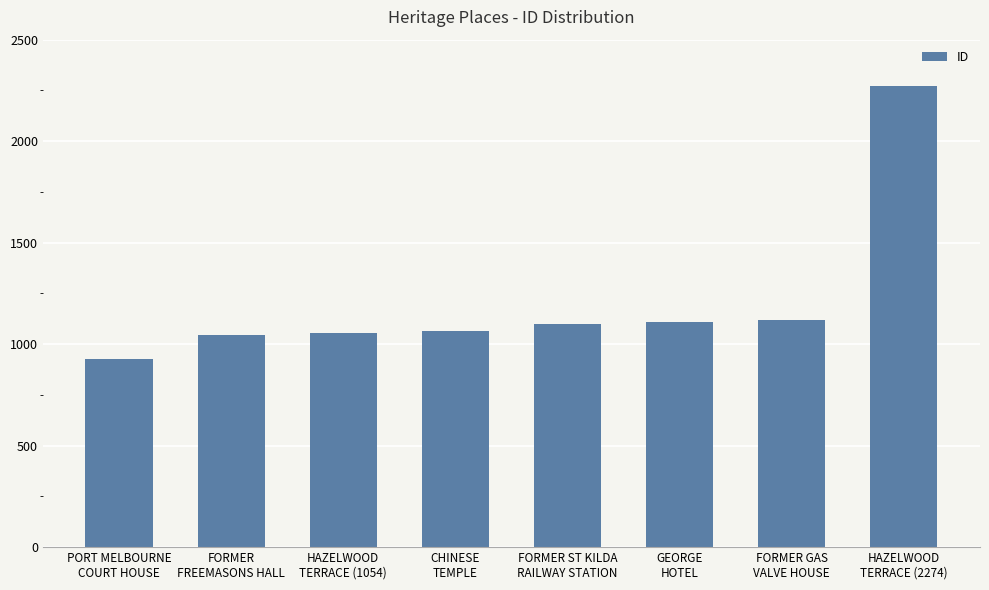

What is the value of the 7th bar from the left?

1119